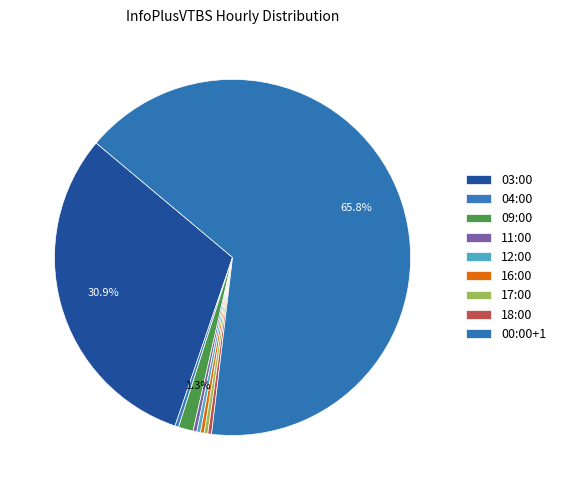

Does 00:00+1 represent more than half of the total?

Yes